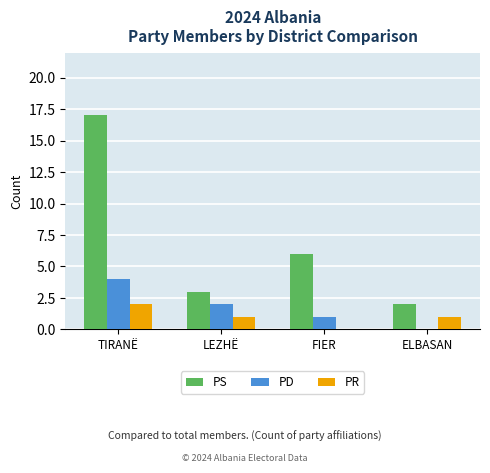

Does the chart contain stacked bars?

No